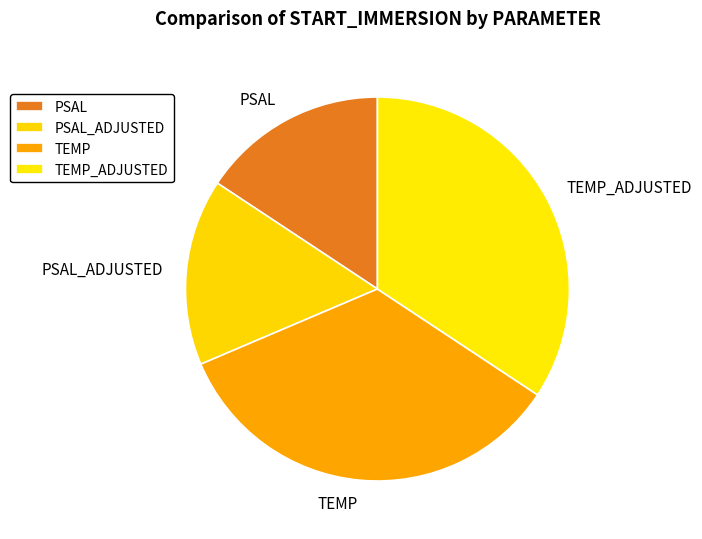

Is TEMP the majority of the pie?

No